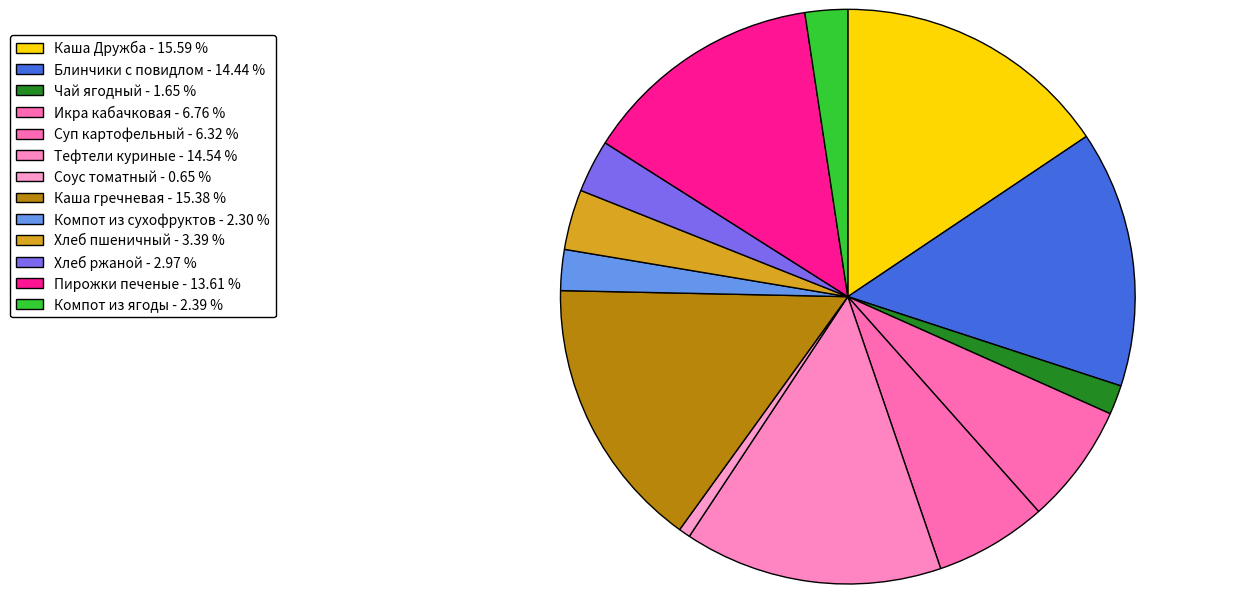

To the nearest percent, what is the difference between the largest and smallest slice percentages?

15%